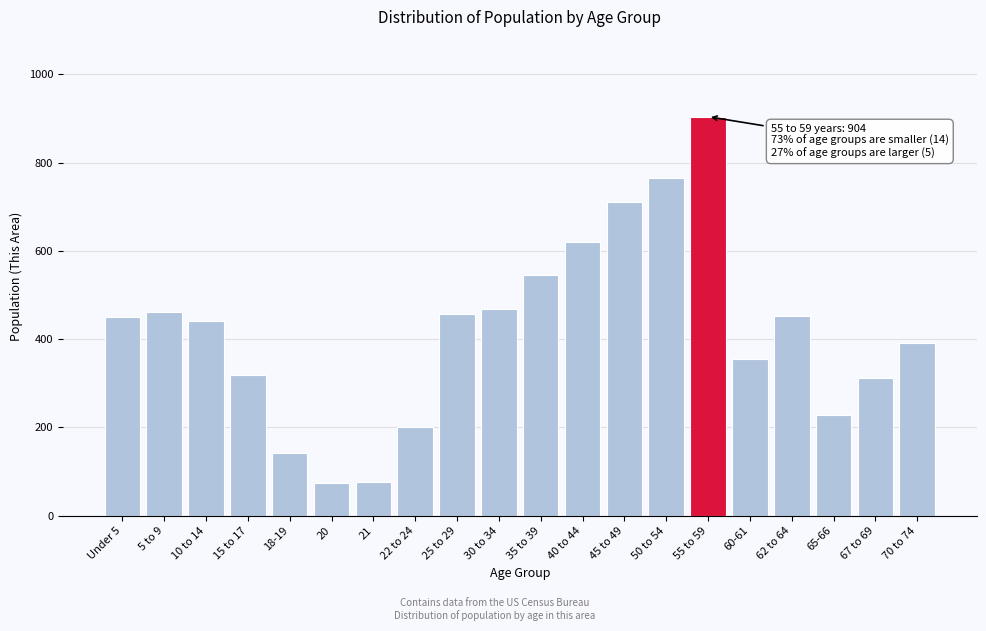

Which has a higher value, 40 to 44 or 22 to 24?

40 to 44